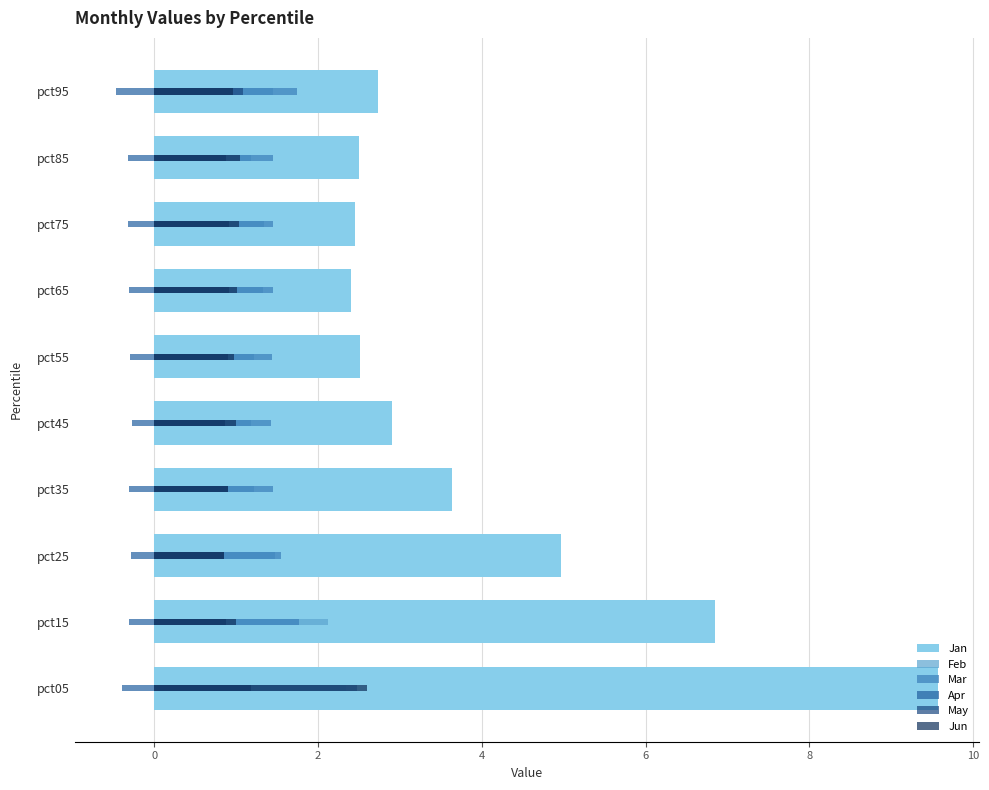

What is the difference between the highest and lowest values at 4?

3.9